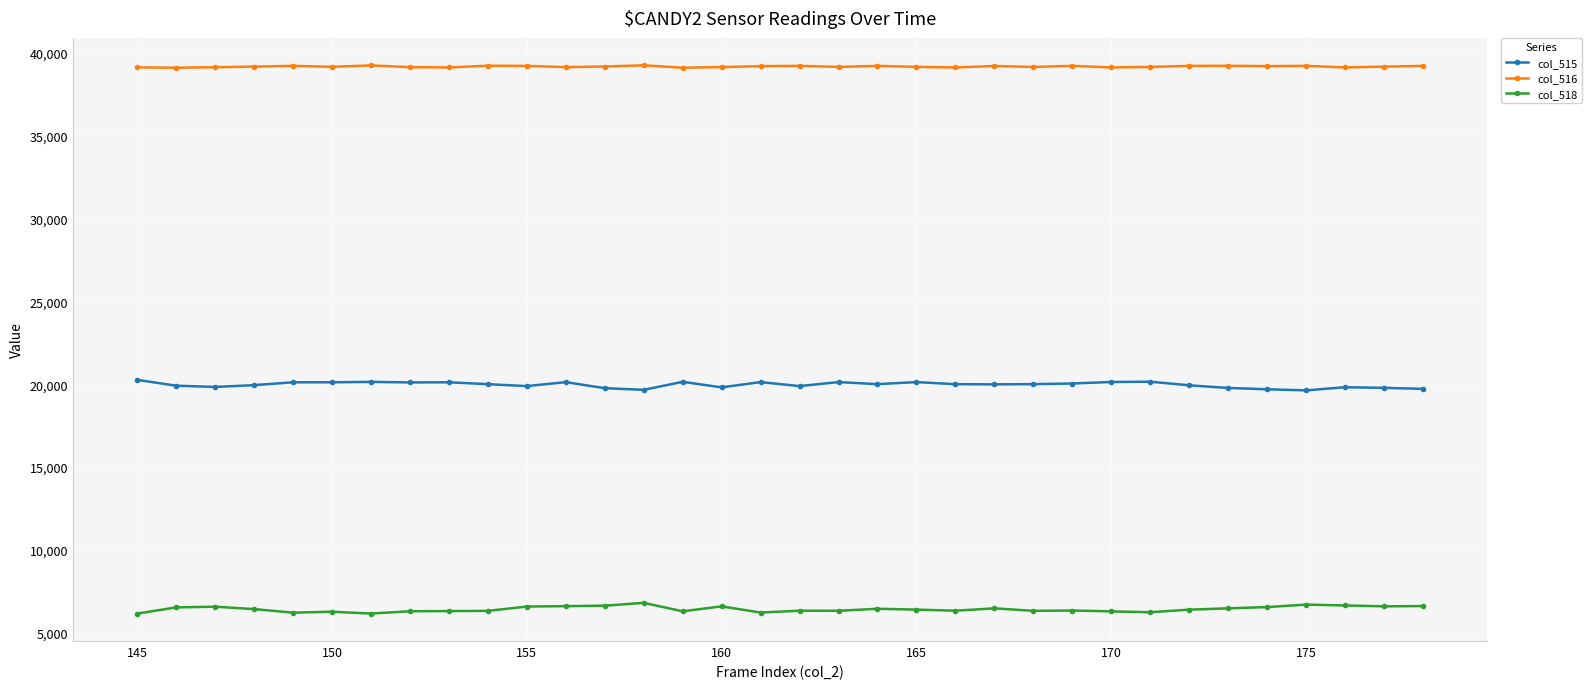

At how many categories does at least one series exceed 15416?

34